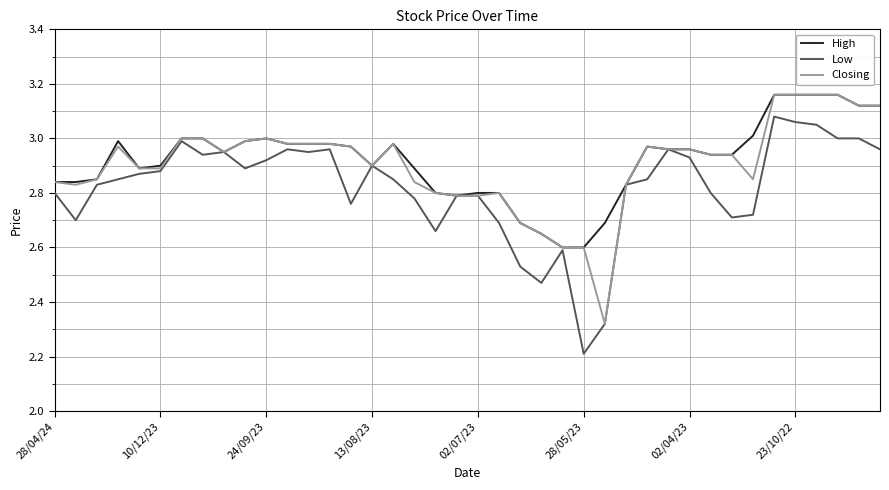

What is the lowest value of the Low series?

2.2